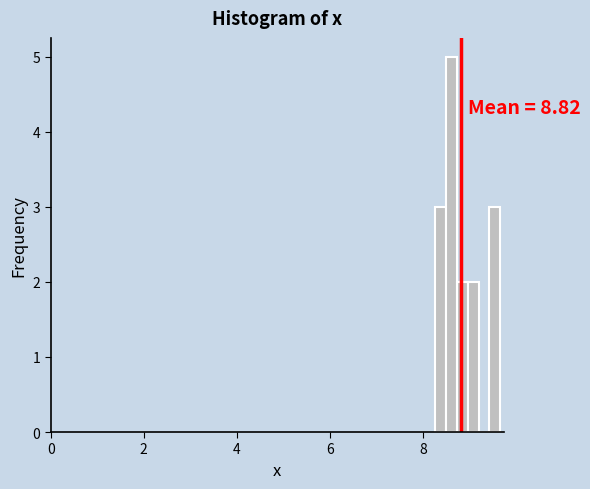

Around what value on the x-axis is the tallest bar? Give the approximate position of its centre, as read against the axis.

8.6